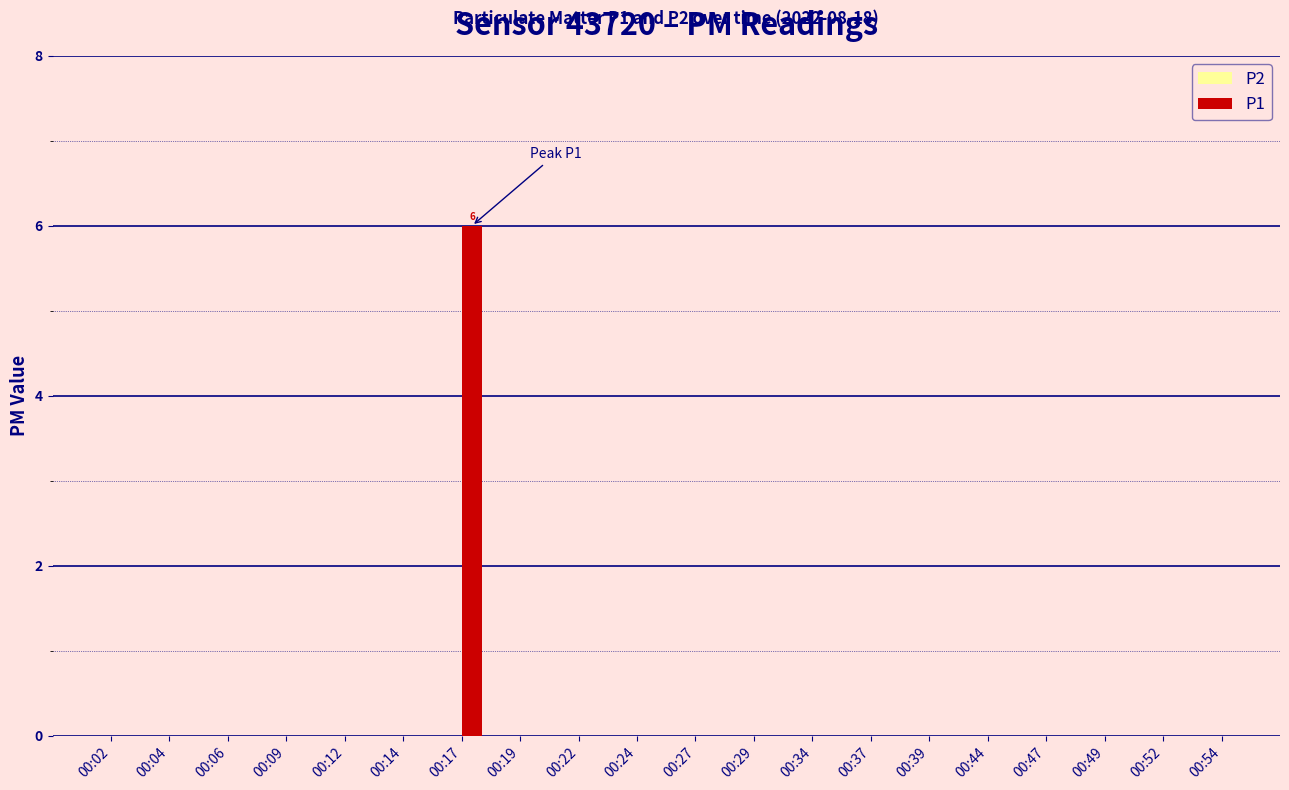

True or false: the data shows 0 at 00:39.

True